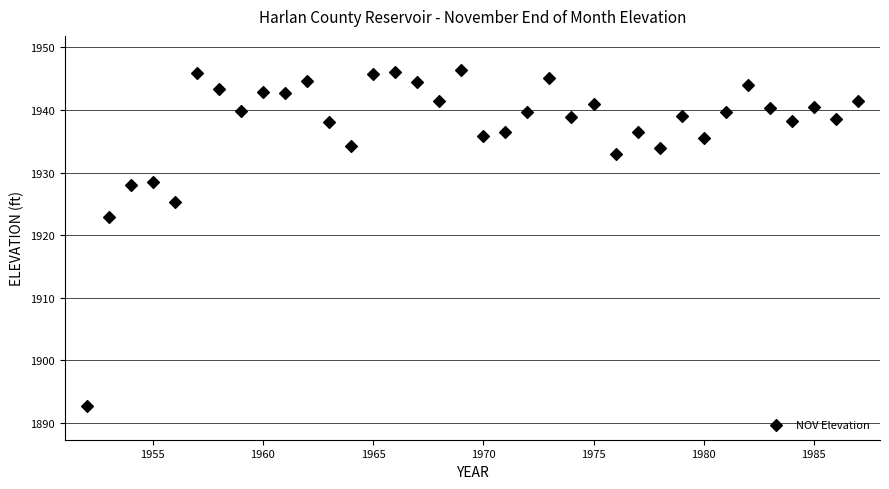

What is the range of Y values (max minus min)?

53.8